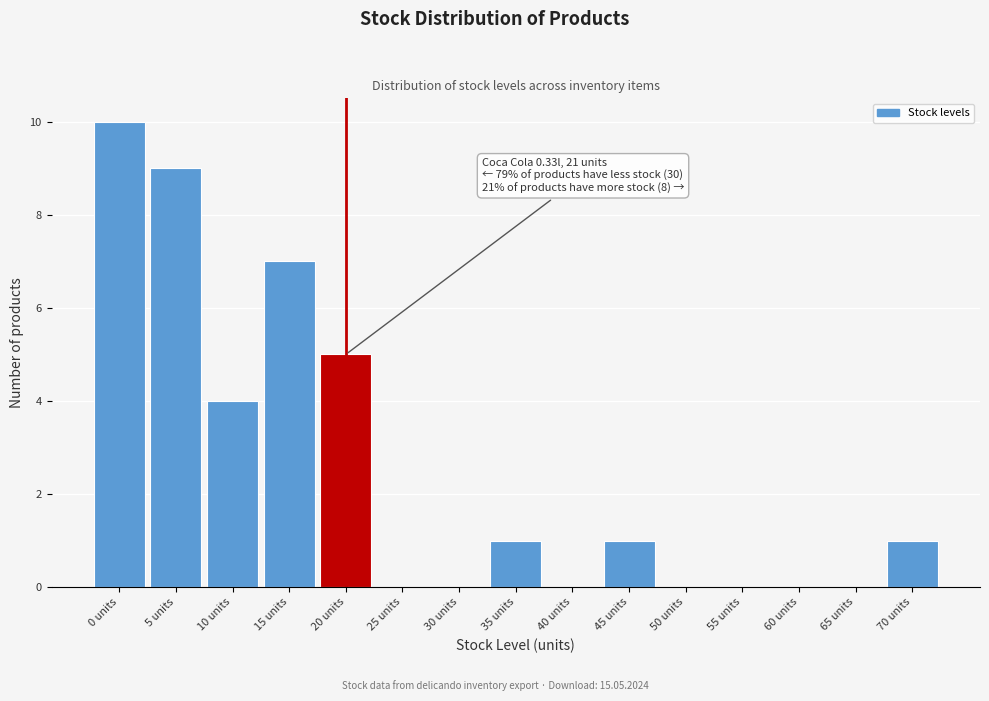

Reading left to right, extract all data points from this chart.

0 units=10	5 units=9	10 units=4	15 units=7	20 units=5	25 units=0	30 units=0	35 units=1	40 units=0	45 units=1	50 units=0	55 units=0	60 units=0	65 units=0	70 units=1